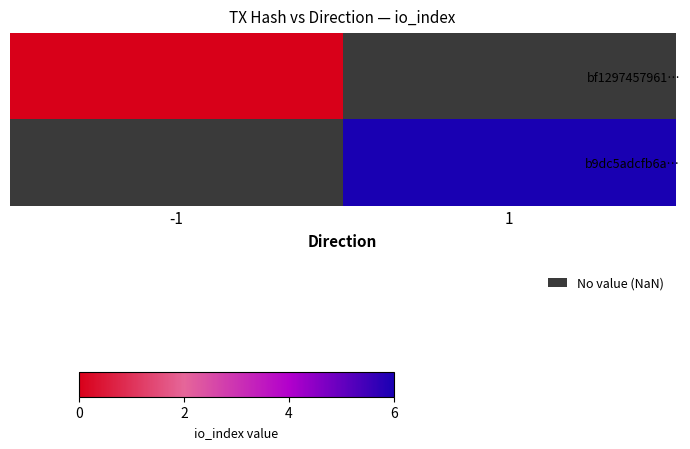

Which category has the lowest value across all series?

-1